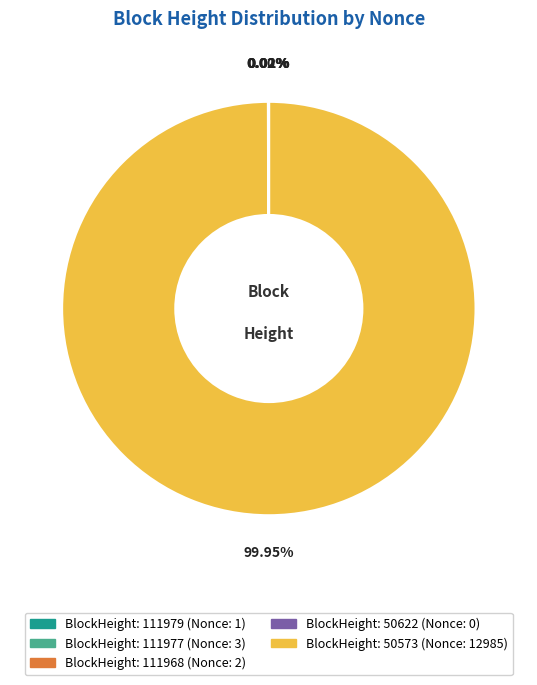

To the nearest percent, what is the difference between the largest and smallest slice percentages?

100%